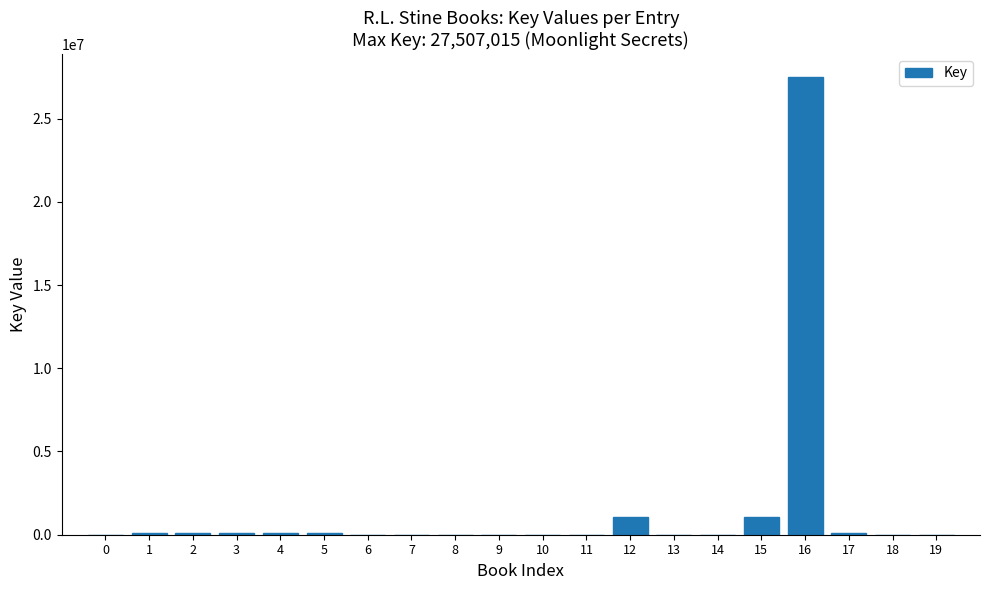

What is the maximum value shown in the chart?

27507015